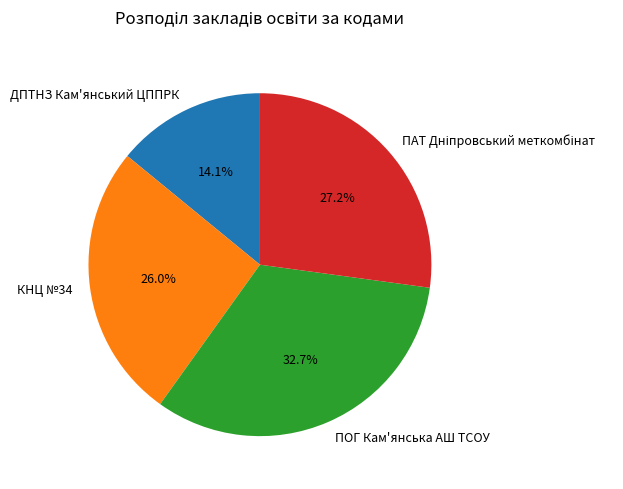

How many slices are in this pie chart?

4